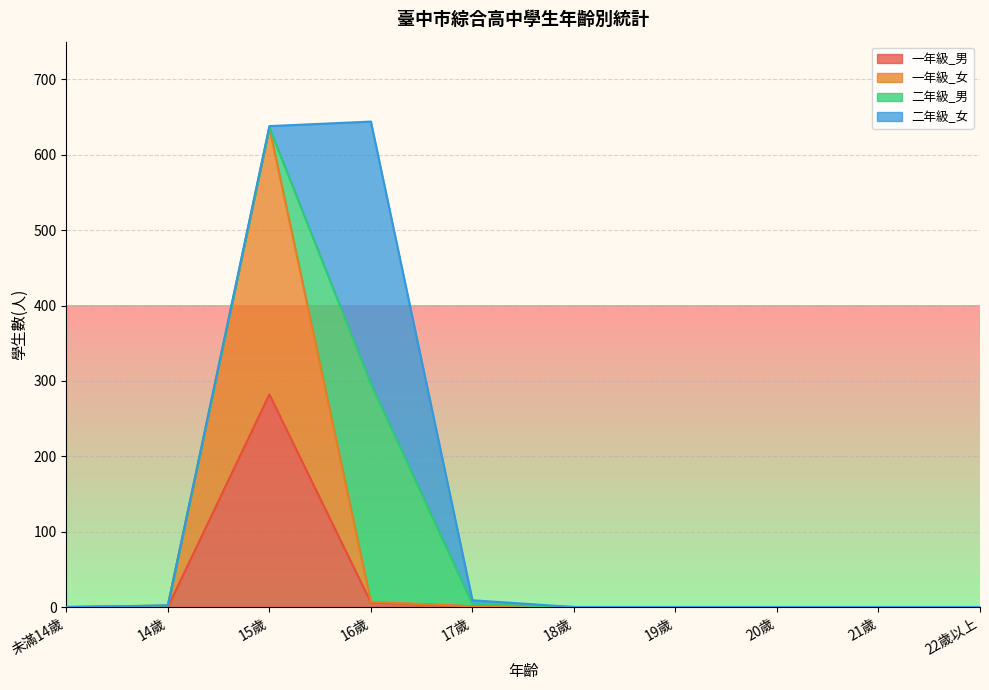

List the labels in order of 一年級_女 value, largest first.

15歲, 16歲, 14歲, 17歲, 未滿14歲, 18歲, 19歲, 20歲, 21歲, 22歲以上